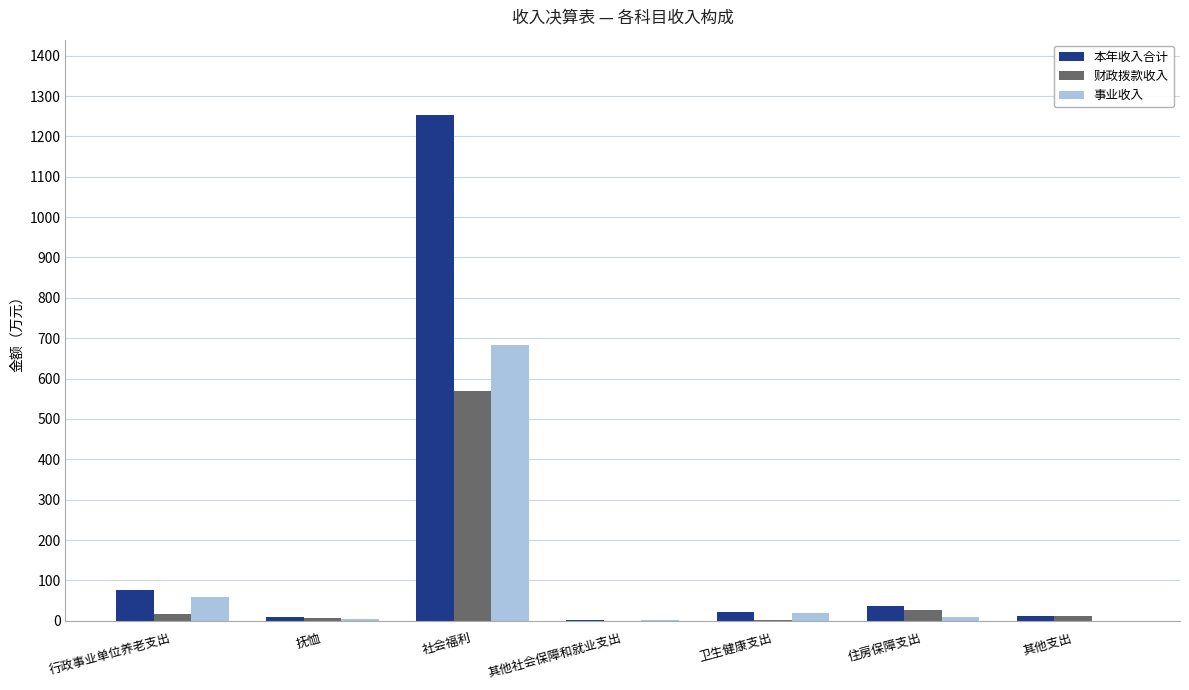

How many distinct data groups are displayed?

3